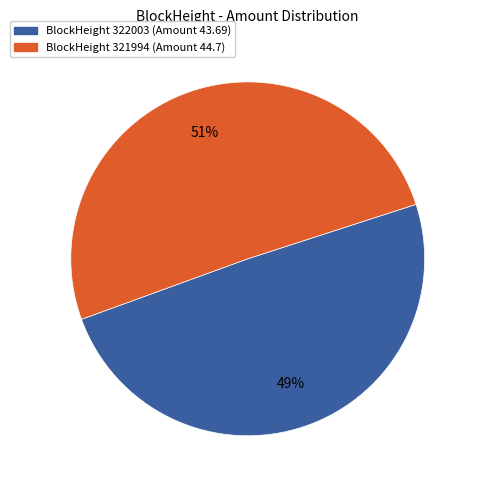

To the nearest percent, what is the average slice percentage?

50%